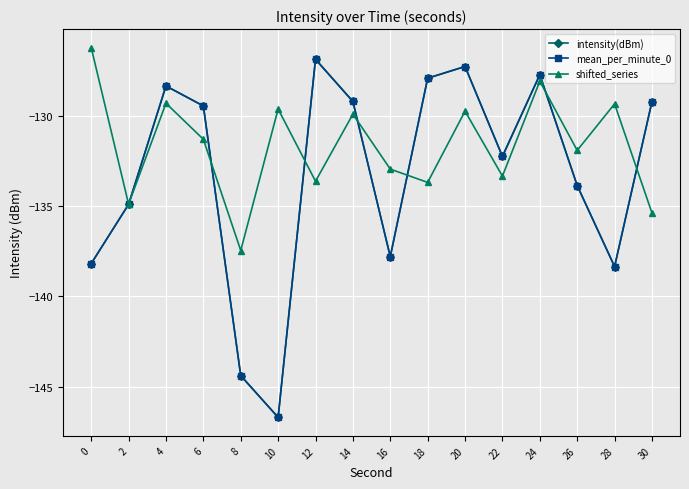

The value of intensity(dBm) at 30 is -198.0. True or false?

False